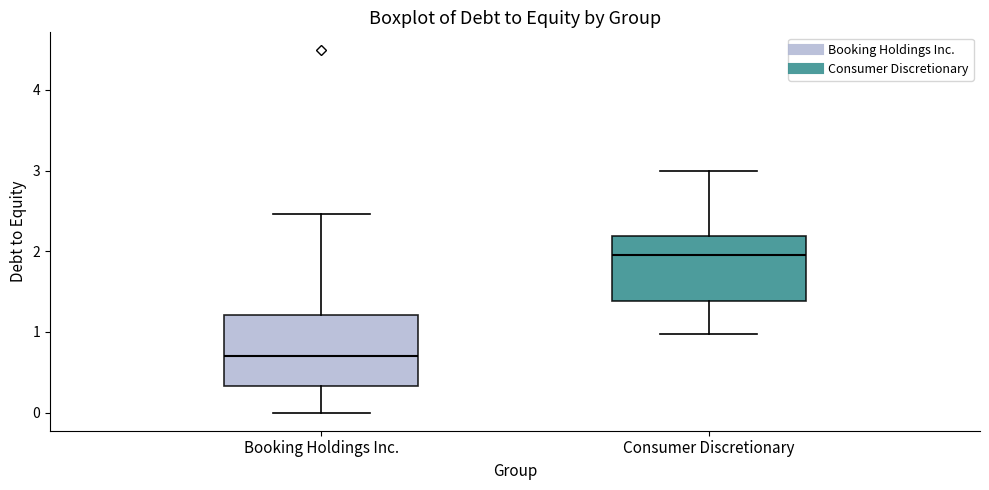

Where is the lower edge of the box for Booking Holdings Inc. on the y-axis? The values are not printed on the chart, so give them approximately, as read against the axis.

0.3